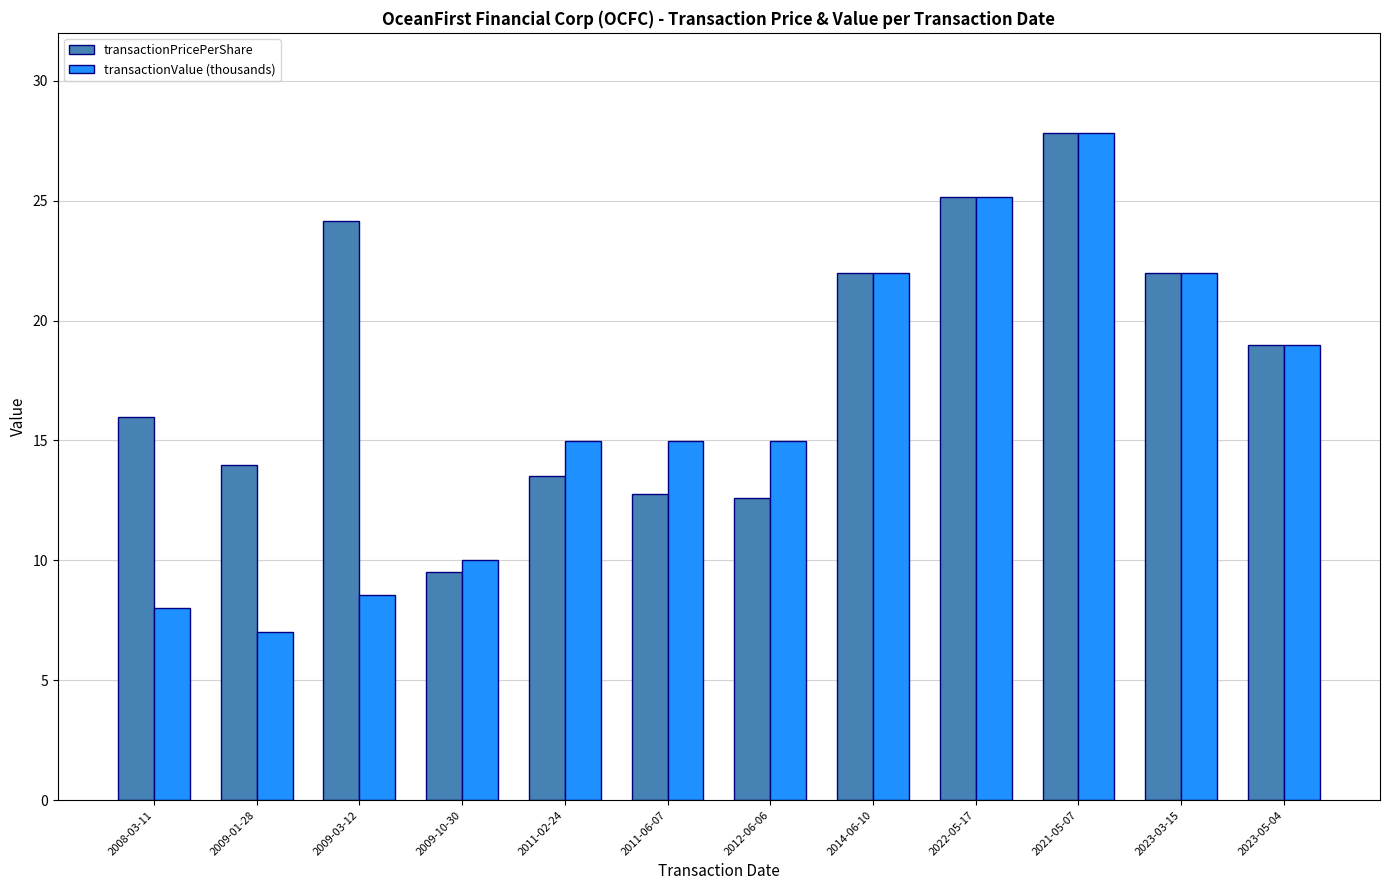

What is the average value of the transactionPricePerShare series?

18.2